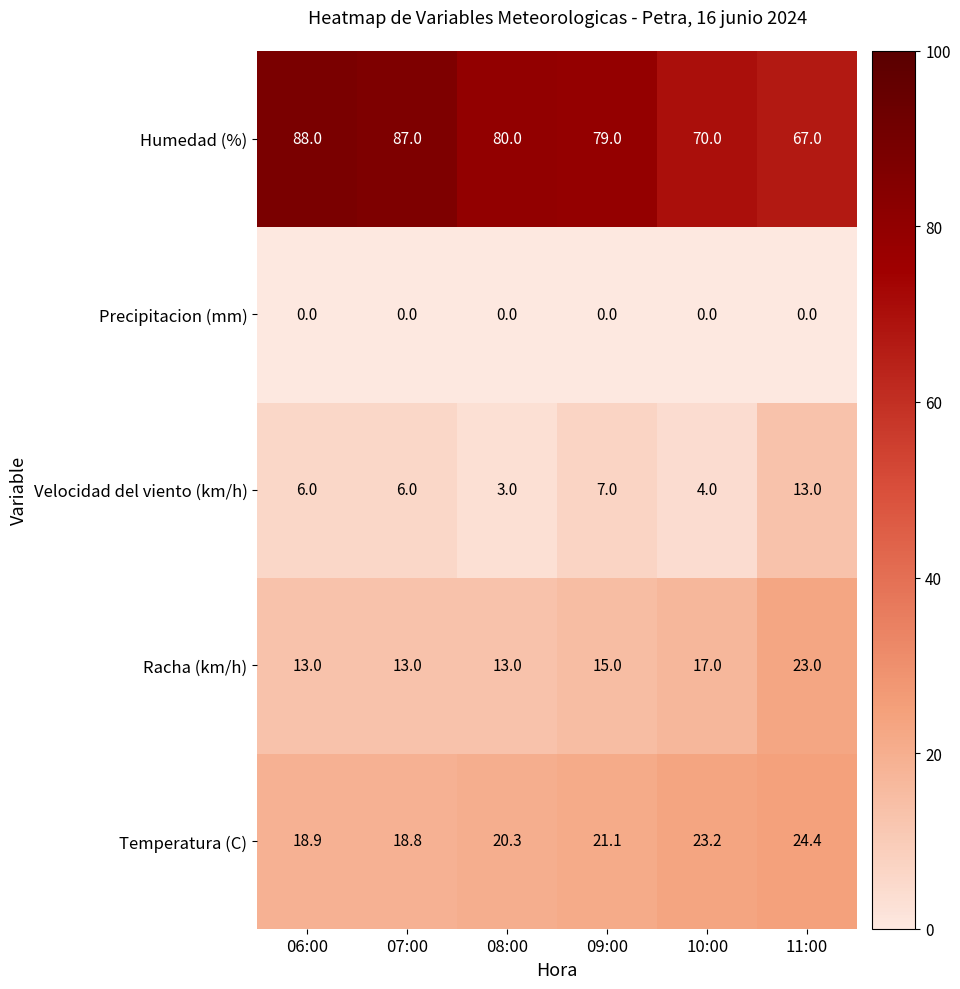

Reading left to right, extract all data points from this chart.

Humedad (%): 88.0	87.0	80.0	79.0	70.0	67.0
Precipitacion (mm): 0.0	0.0	0.0	0.0	0.0	0.0
Velocidad del viento (km/h): 6.0	6.0	3.0	7.0	4.0	13.0
Racha (km/h): 13.0	13.0	13.0	15.0	17.0	23.0
Temperatura (C): 18.9	18.8	20.3	21.1	23.2	24.4